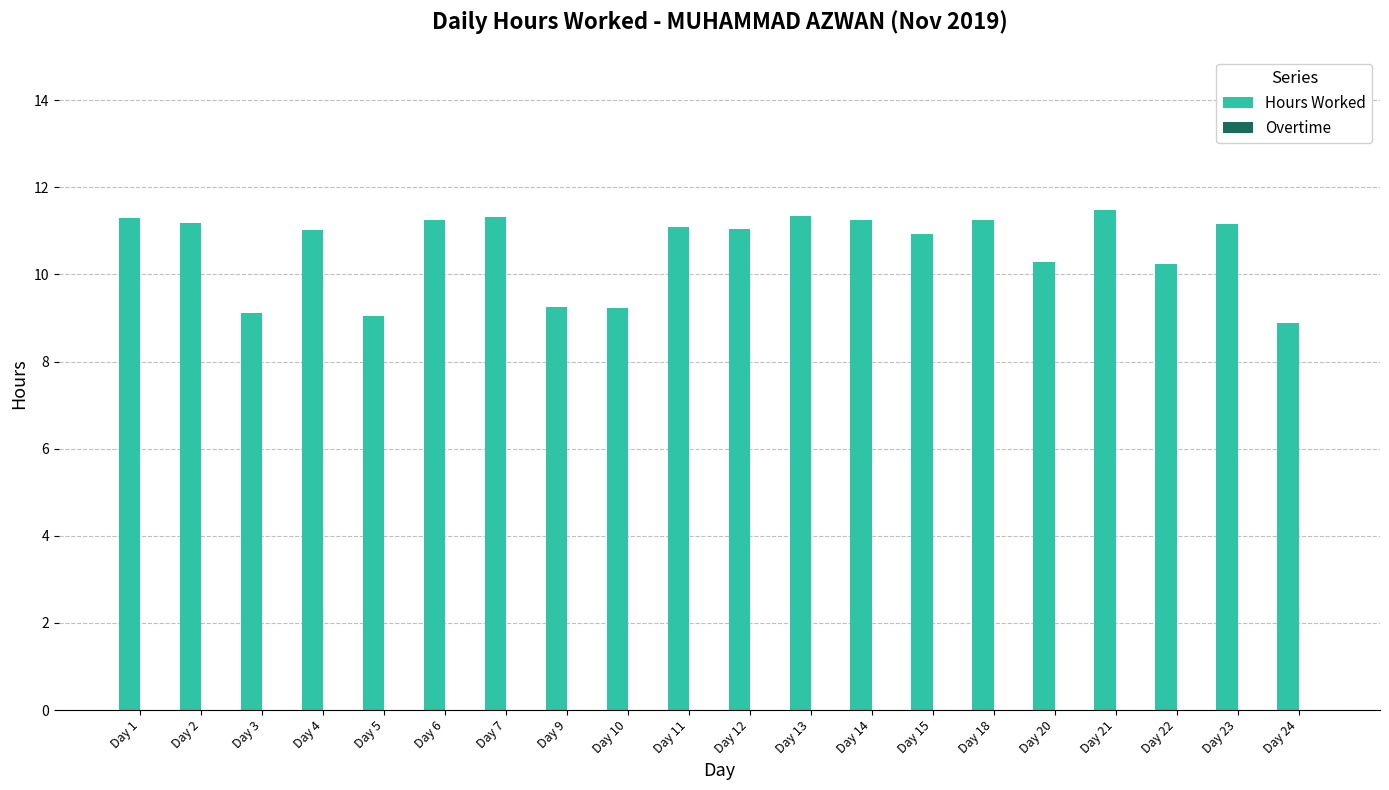

What is the smallest value displayed?

8.9